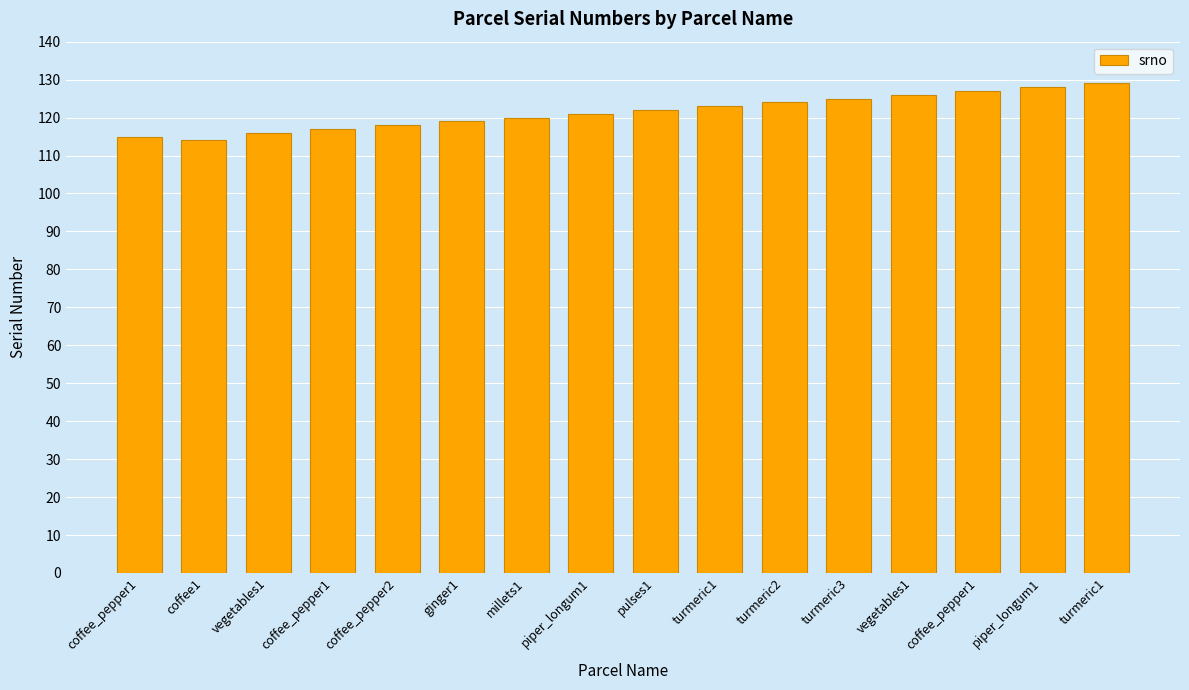

What is the difference between the second highest and second lowest values?

13